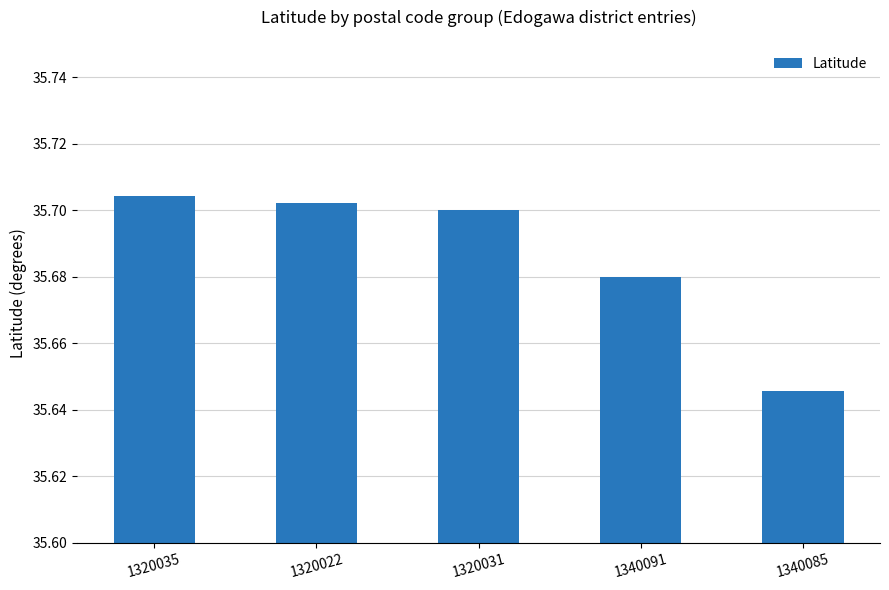

Rank the categories by value from highest to lowest.

1320035, 1320022, 1320031, 1340091, 1340085